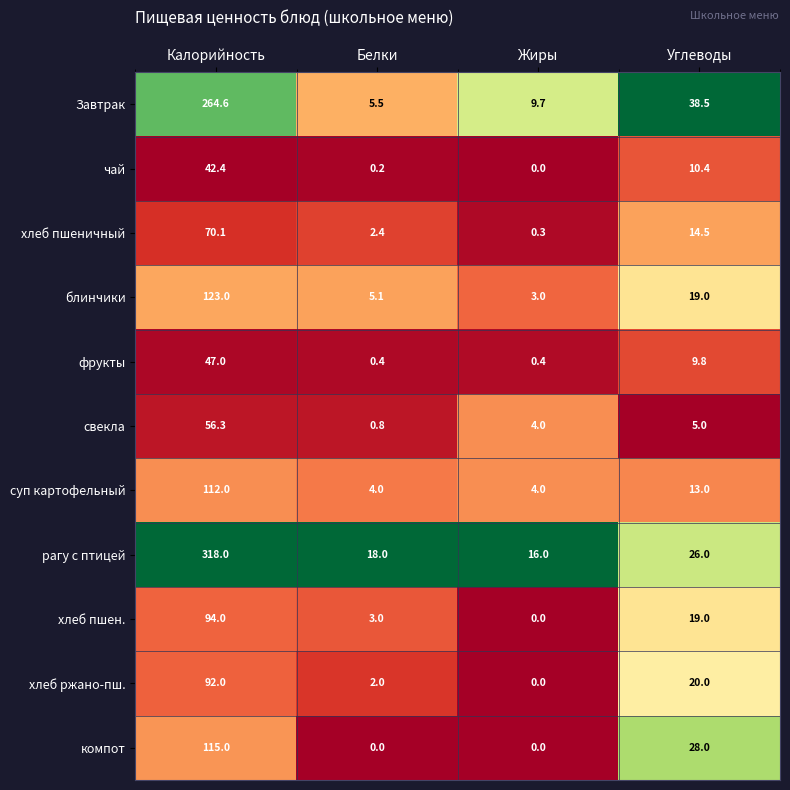

Which label corresponds to the largest value in the chart?

Калорийность